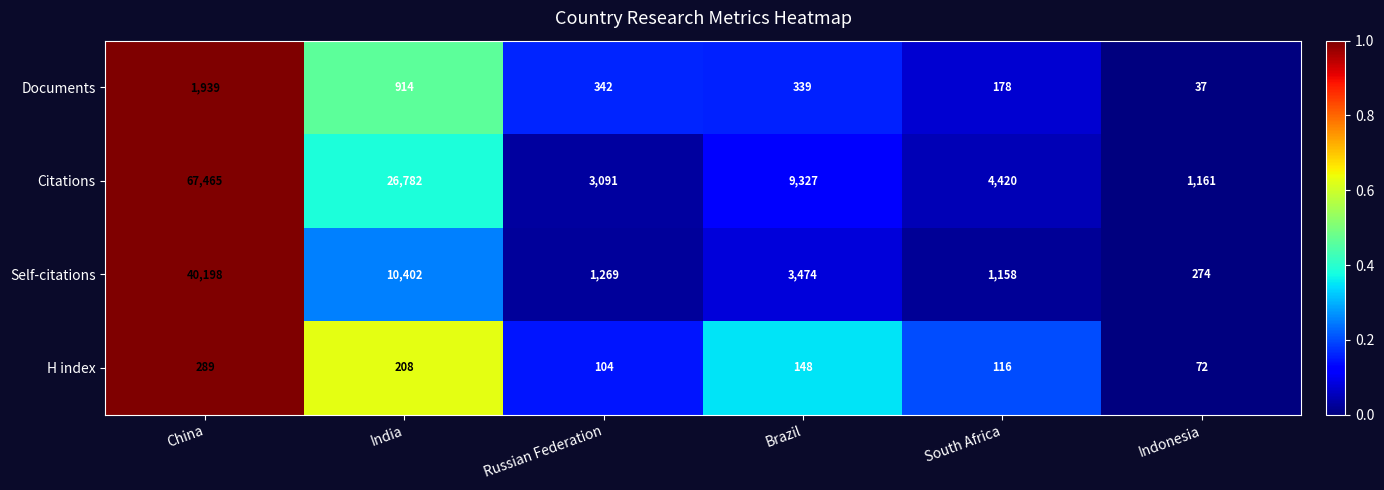

What is the sum of all Citations values?

112246